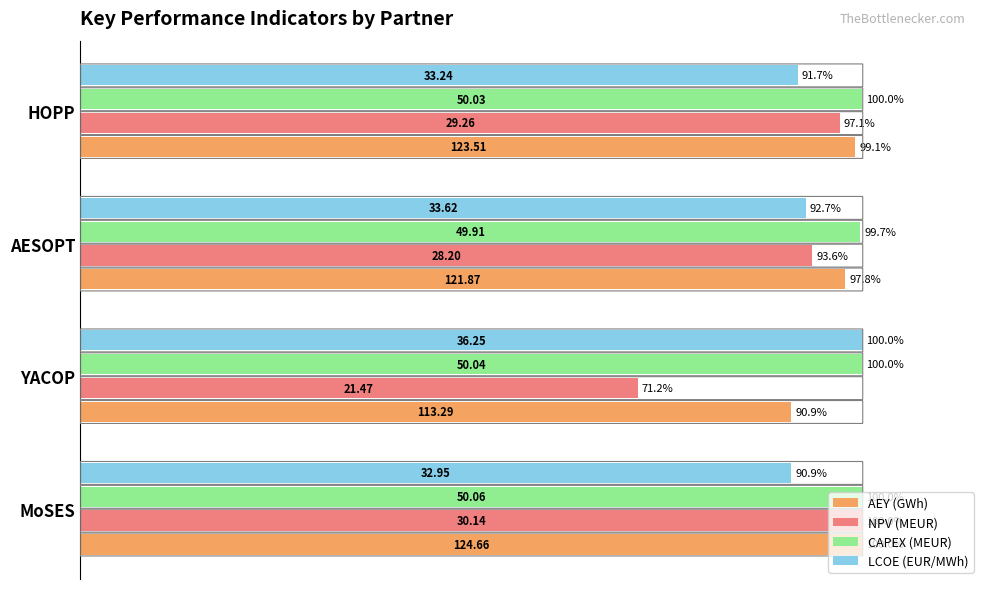

At how many categories does at least one series exceed 99?

4